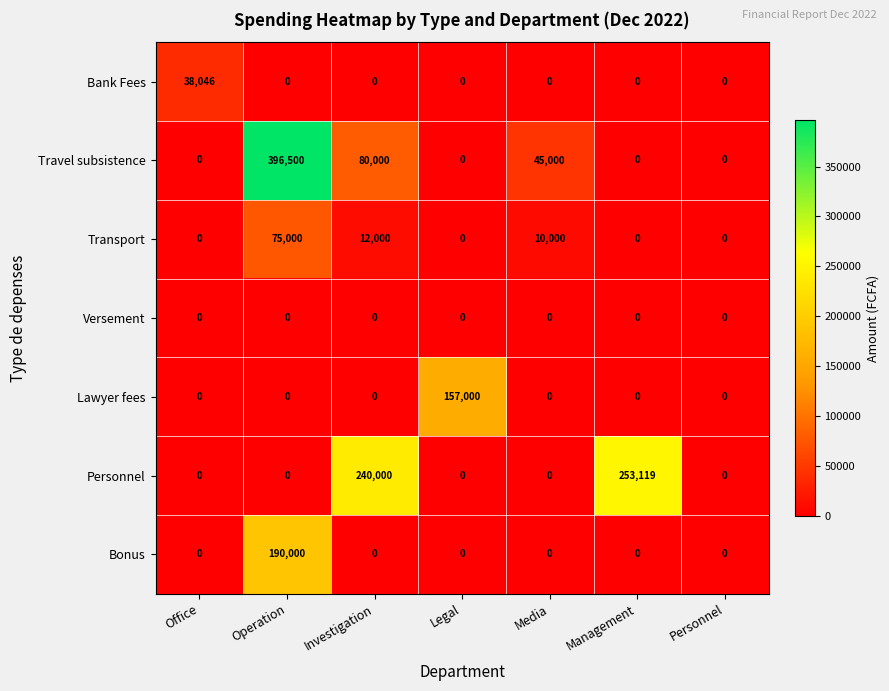

What is the difference between the Personnel values at Office and Management?

253119